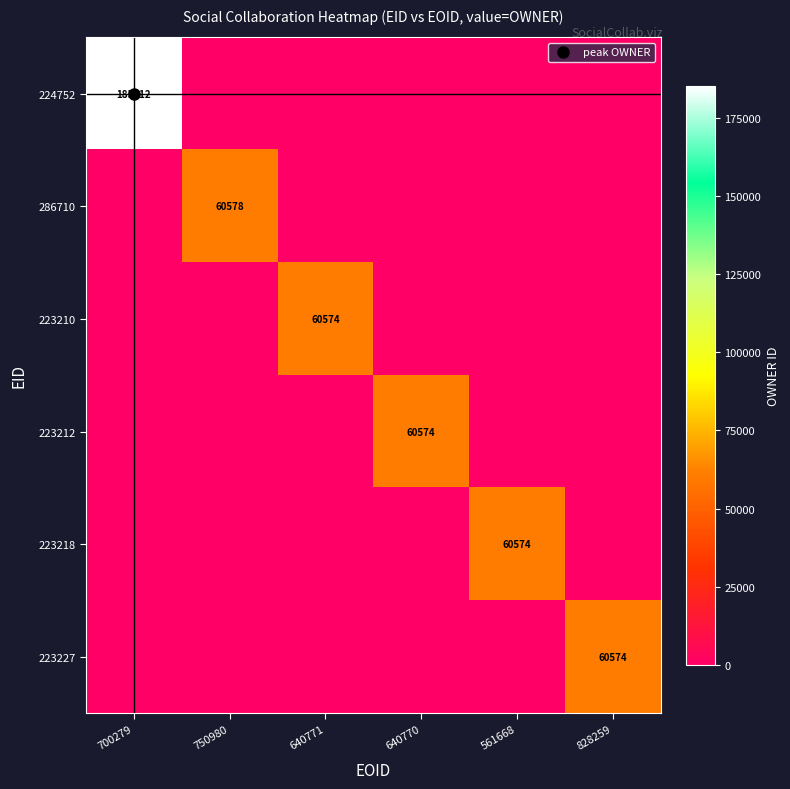

Is the value of 223212 at 640771 greater than the value of 224752 at 828259?

No